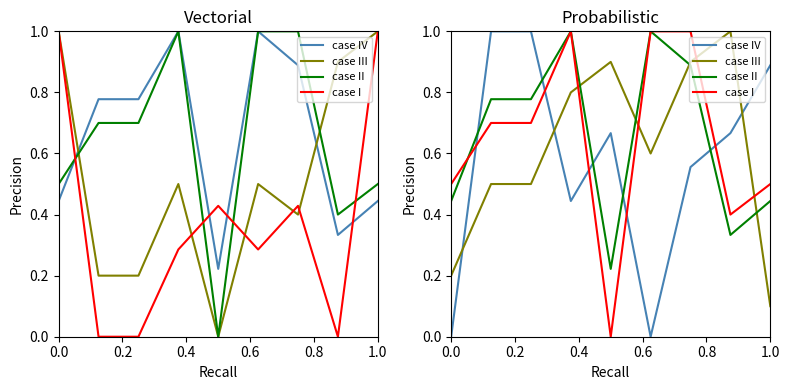

Is this an area chart (filled region under the line)?

No